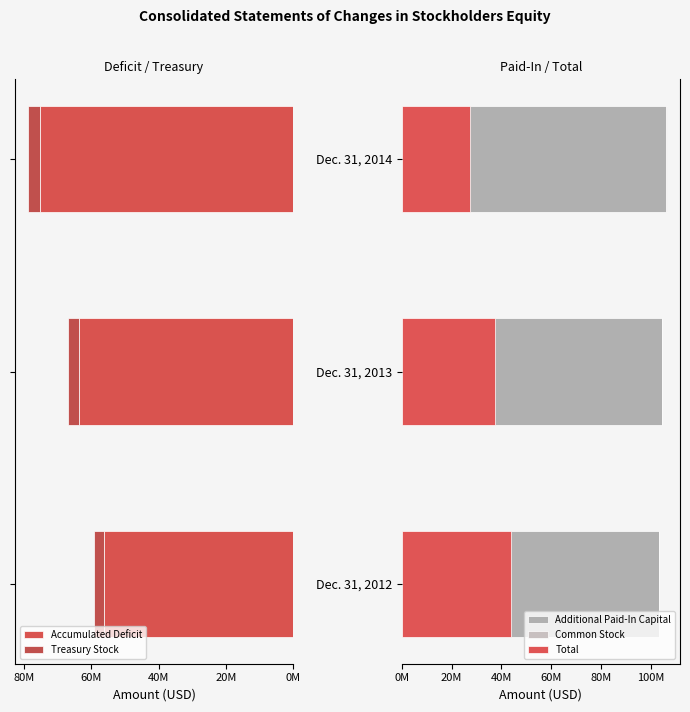

Between Dec. 31, 2012 and Dec. 31, 2013, which is larger?

Dec. 31, 2013